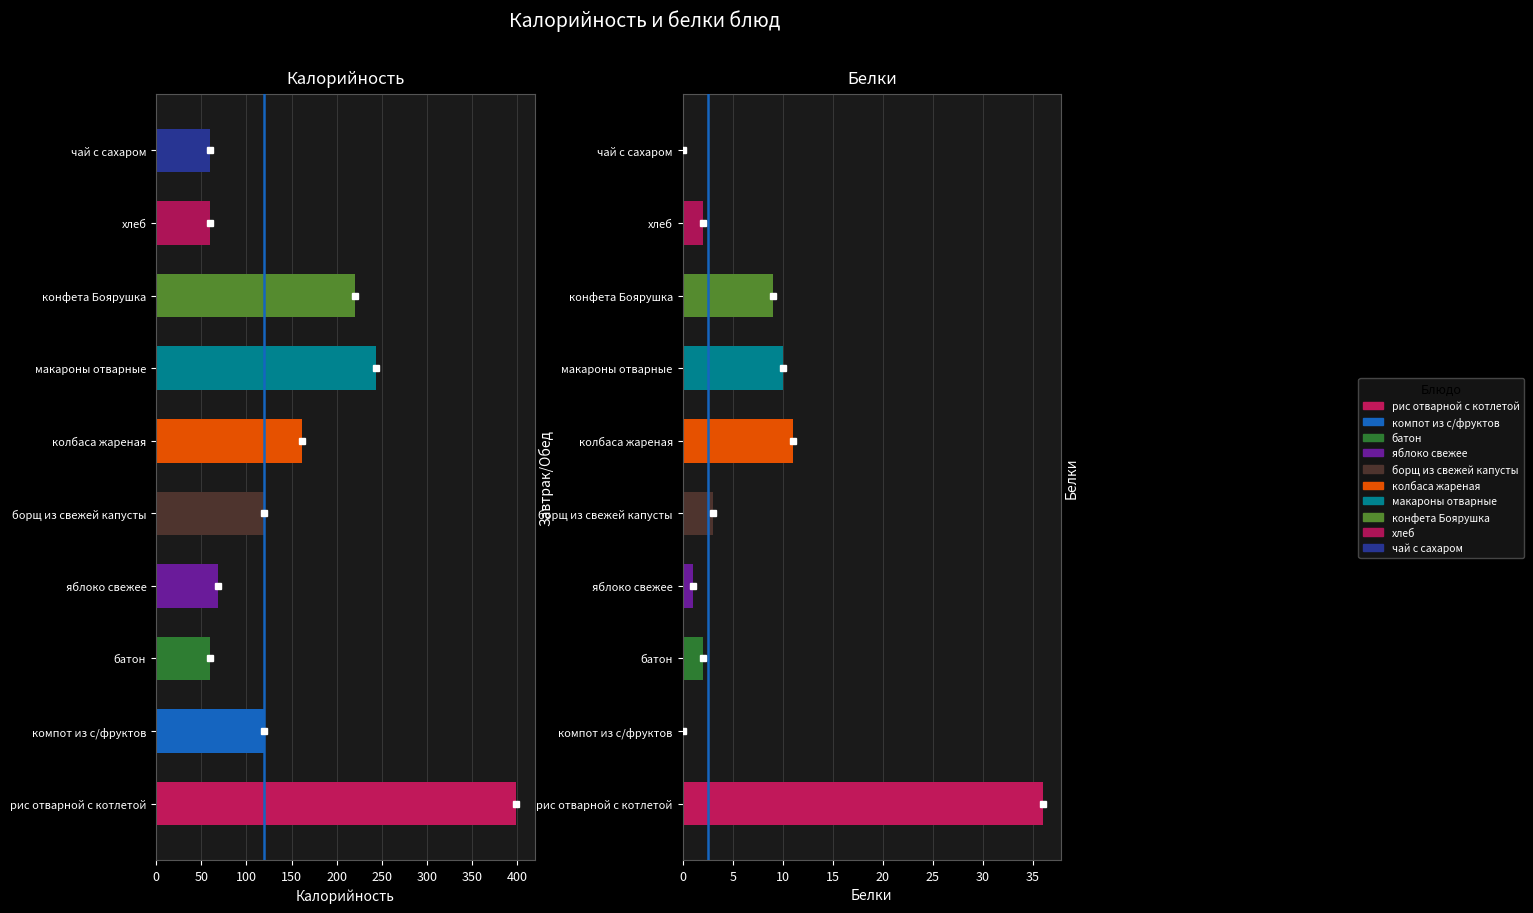

Rank the categories by Калорийность value from lowest to highest.

батон, хлеб, чай с сахаром, яблоко свежее, компот из с/фруктов, борщ из свежей капусты, колбаса жареная, конфета Боярушка, макароны отварные, рис отварной с котлетой